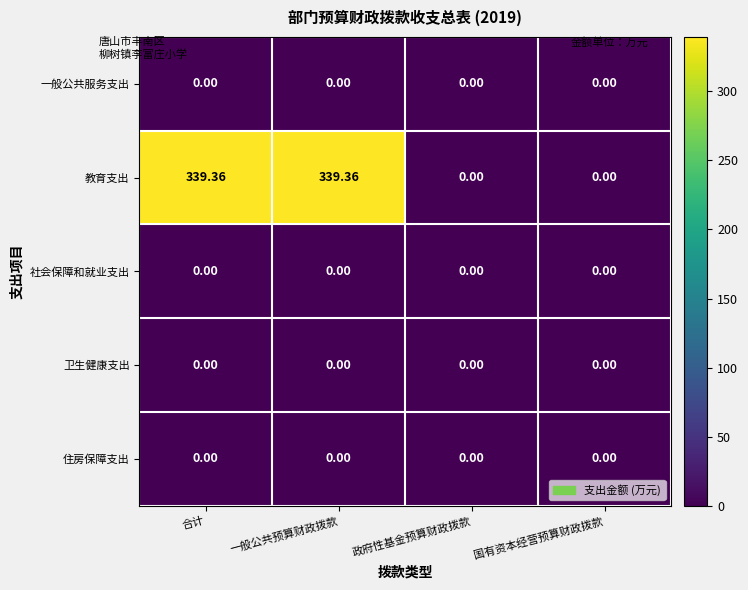

Which series has the largest total across all categories?

教育支出